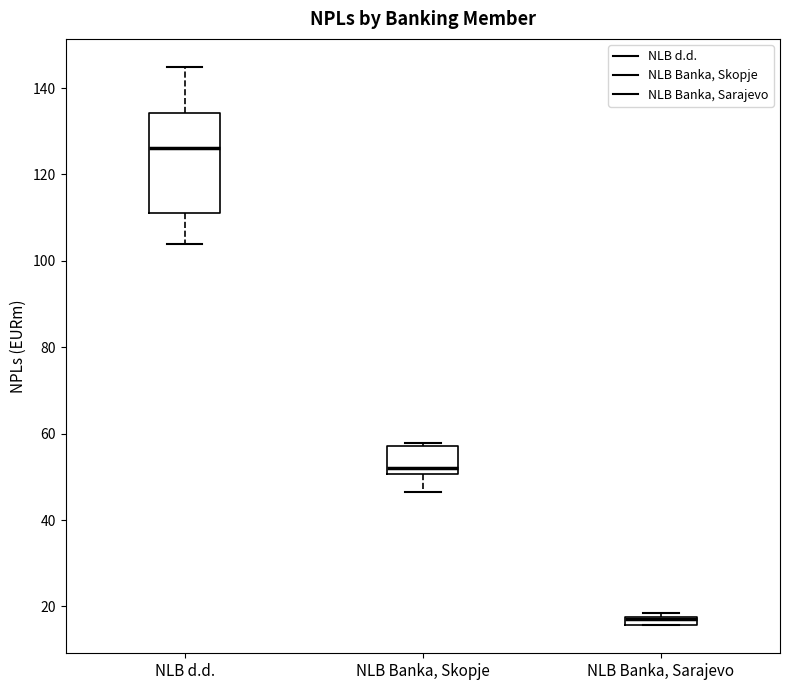

Which box's median line is the highest?

NLB d.d.